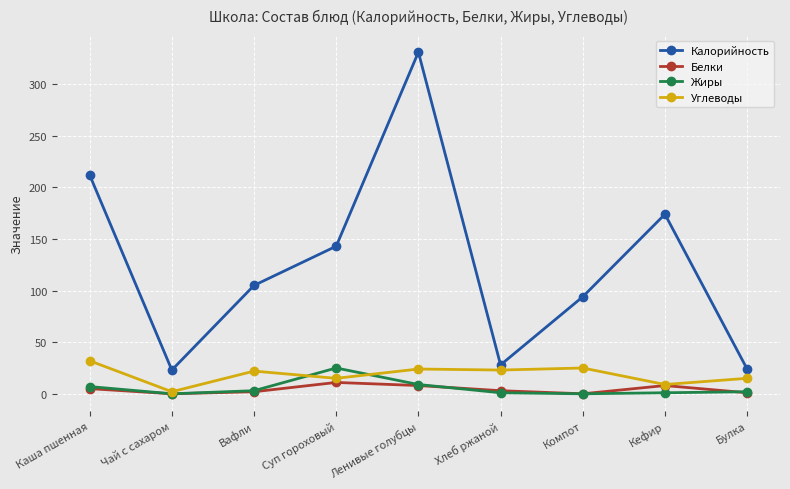

What is the difference between the second highest and minimum values in the Углеводы series?

23